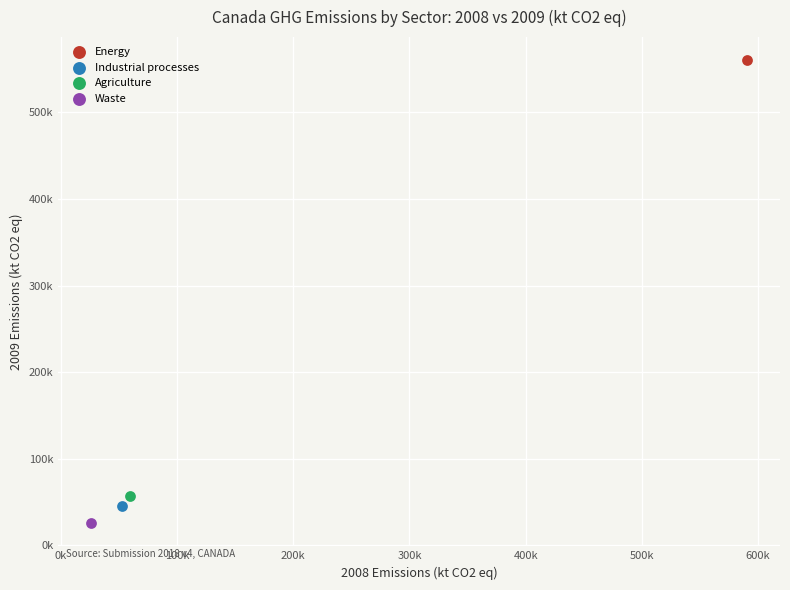

What are all the series names shown in the legend?

Energy, Industrial processes, Agriculture, Waste